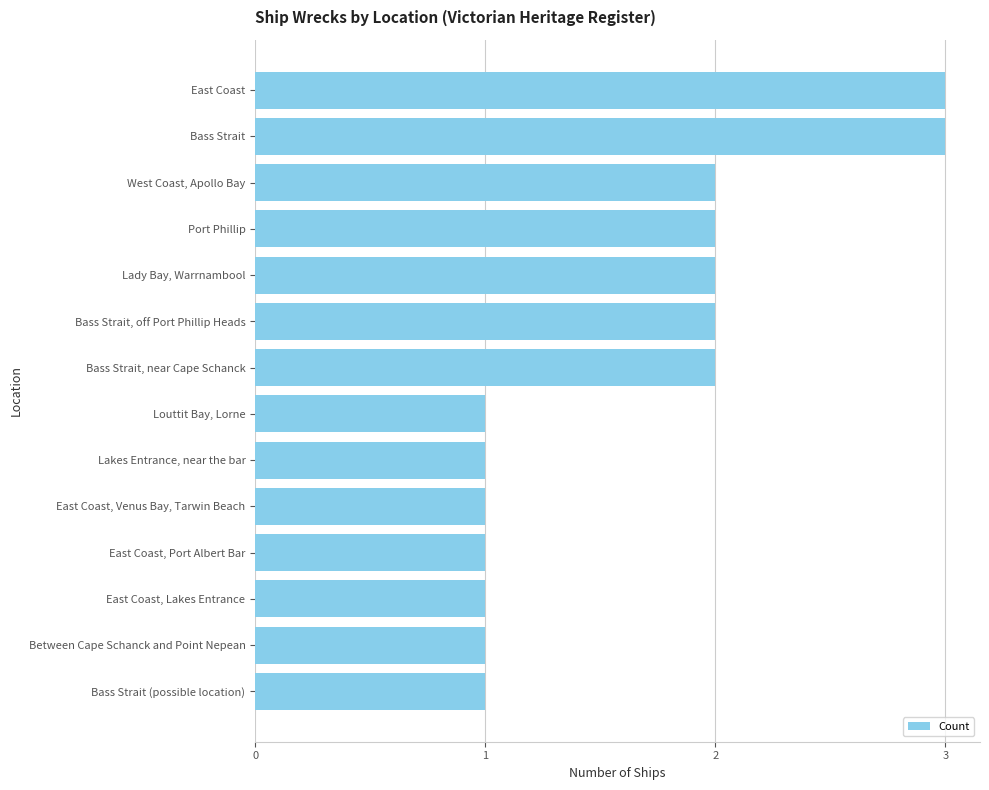

What is the greatest value displayed?

3